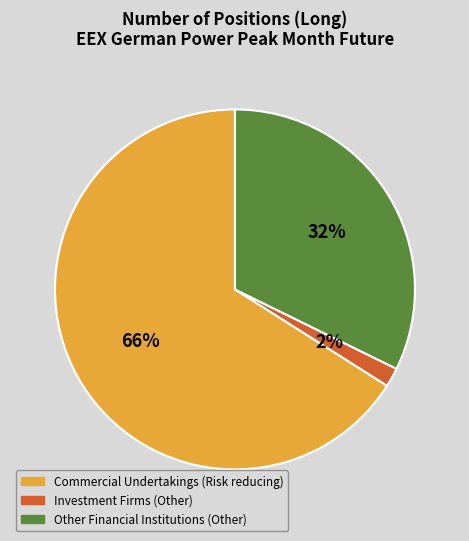

Combined, do Investment Firms (Other) and Other Financial Institutions (Other) account for over 50%?

No